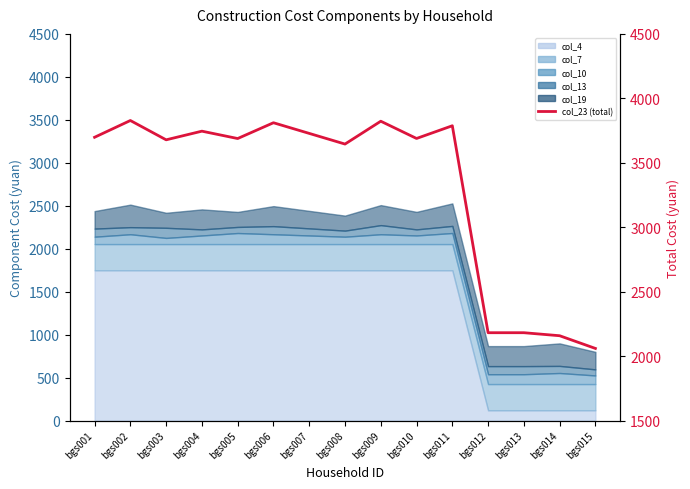

List the labels in order of value, largest first.

bgs002, bgs009, bgs006, bgs011, bgs004, bgs007, bgs001, bgs010, bgs005, bgs003, bgs008, bgs012, bgs013, bgs014, bgs015